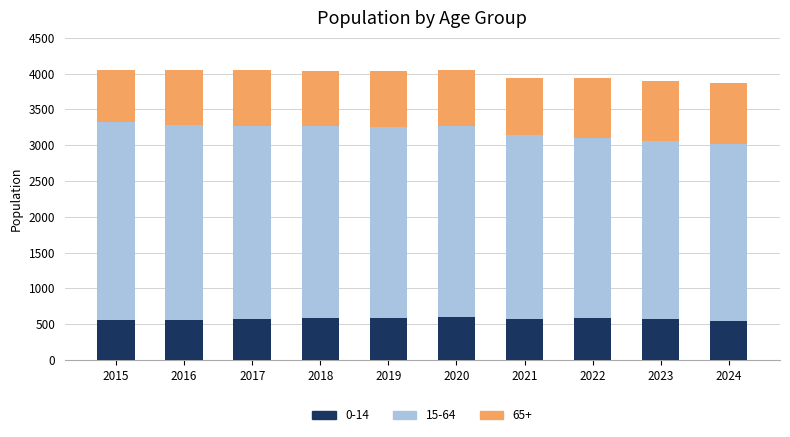

What is the lowest value of the 0-14 series?

546